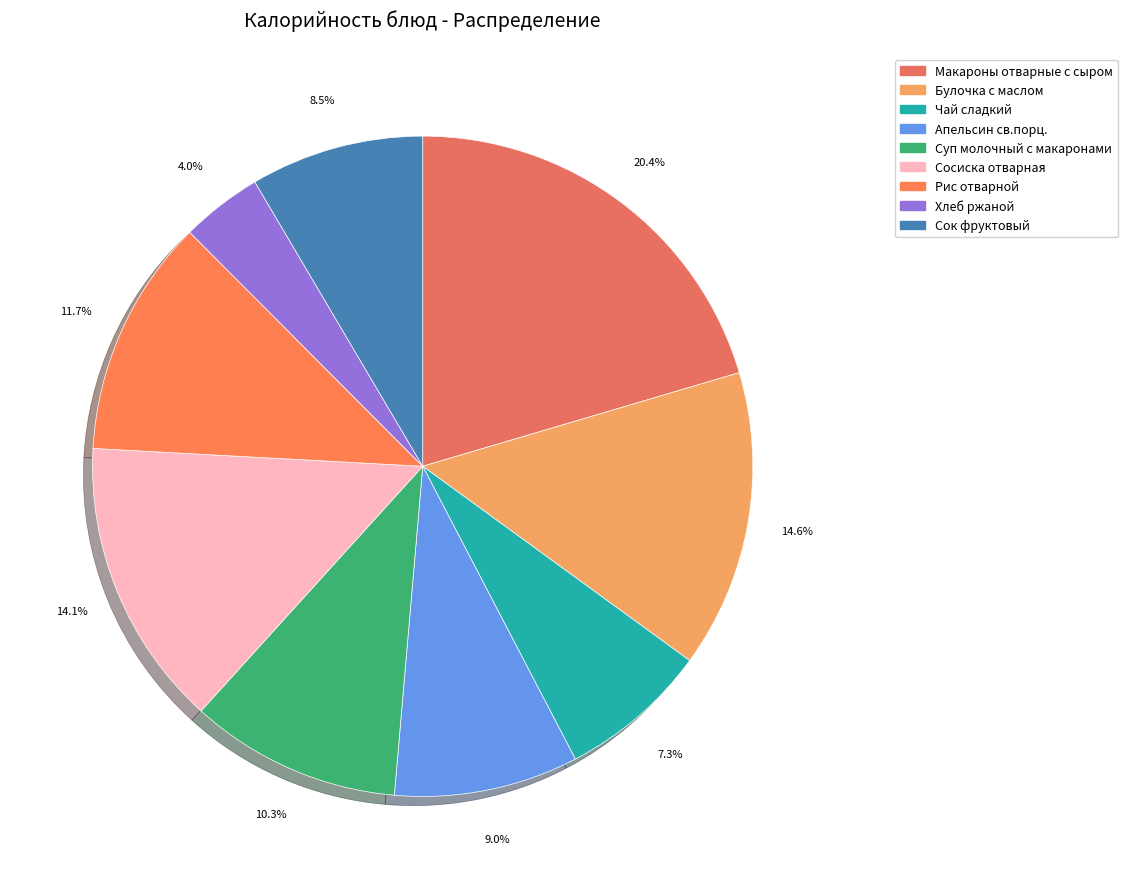

Is there any slice that represents more than half of the pie?

No